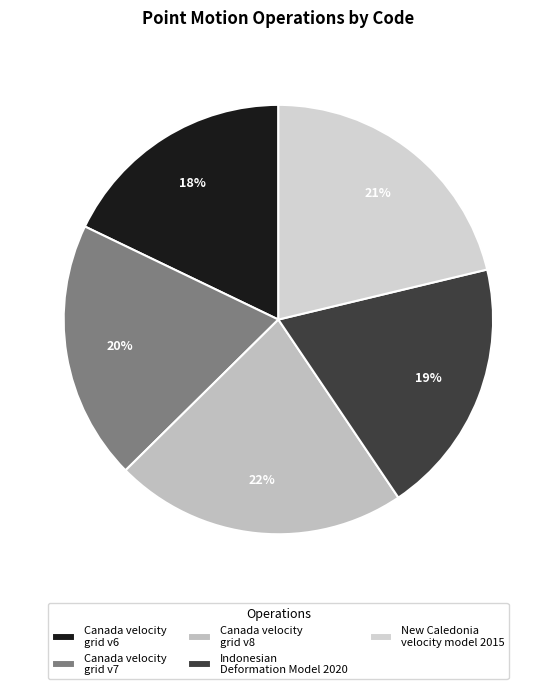

To the nearest percent, what portion does New Caledonia velocity model 2015 represent?

21%